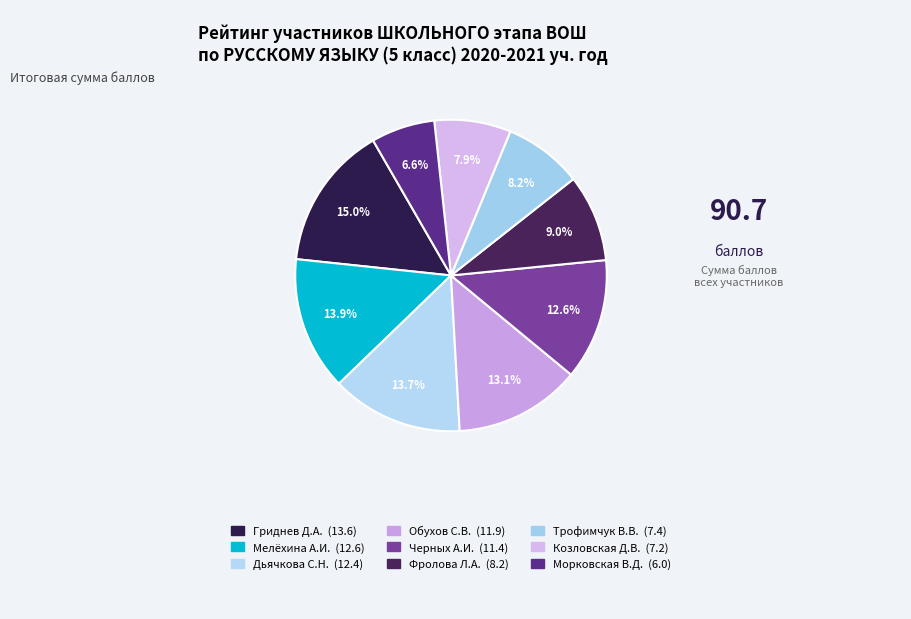

How many segments does this pie chart have?

9